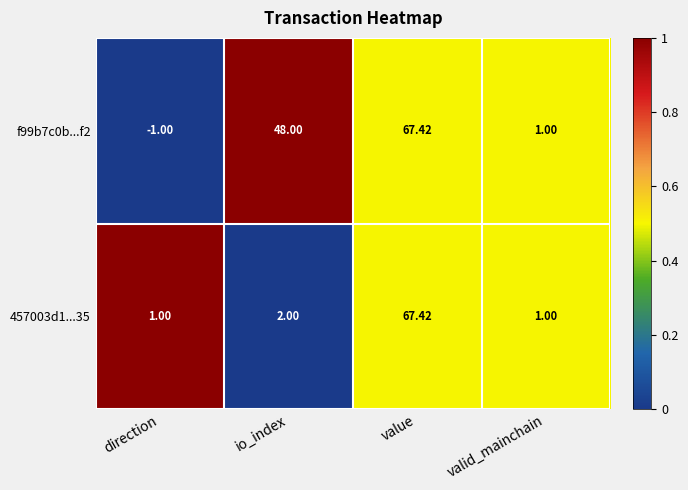

Where is f99b7c0b...f2 nearest to the value 33?

io_index